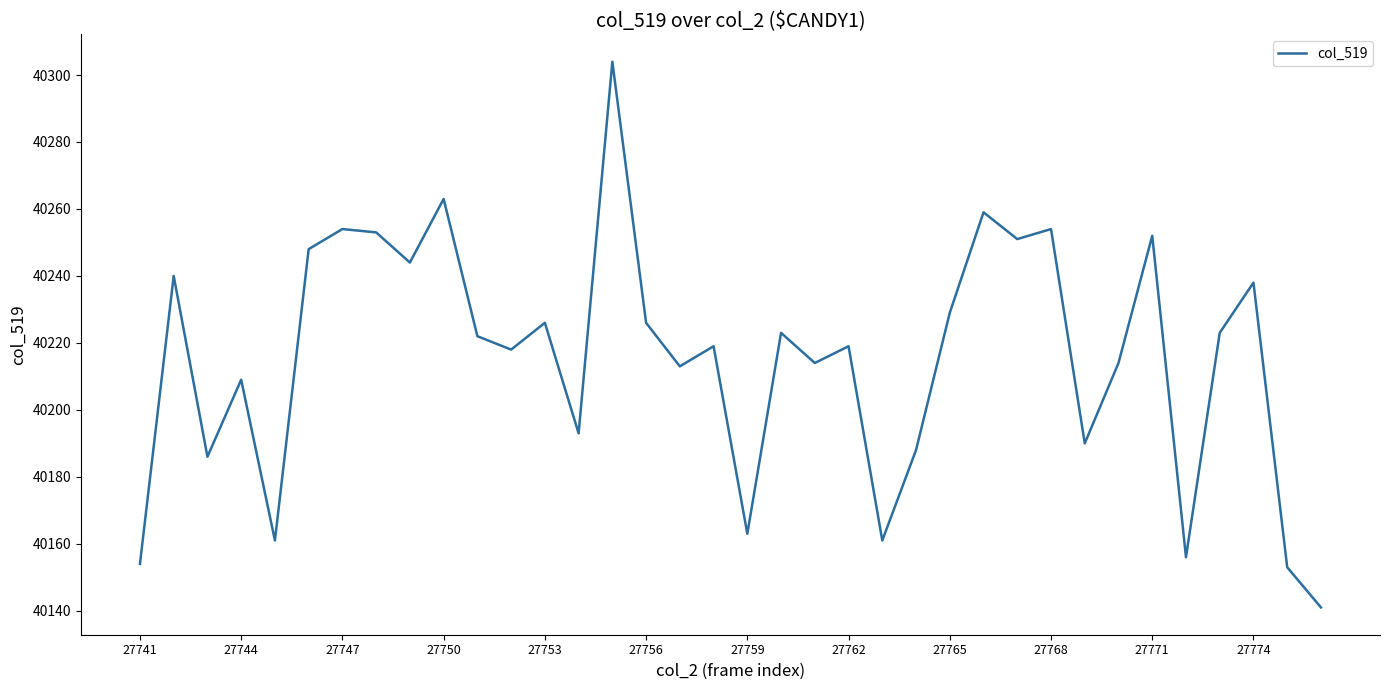

What is the sum of all values?

1447761